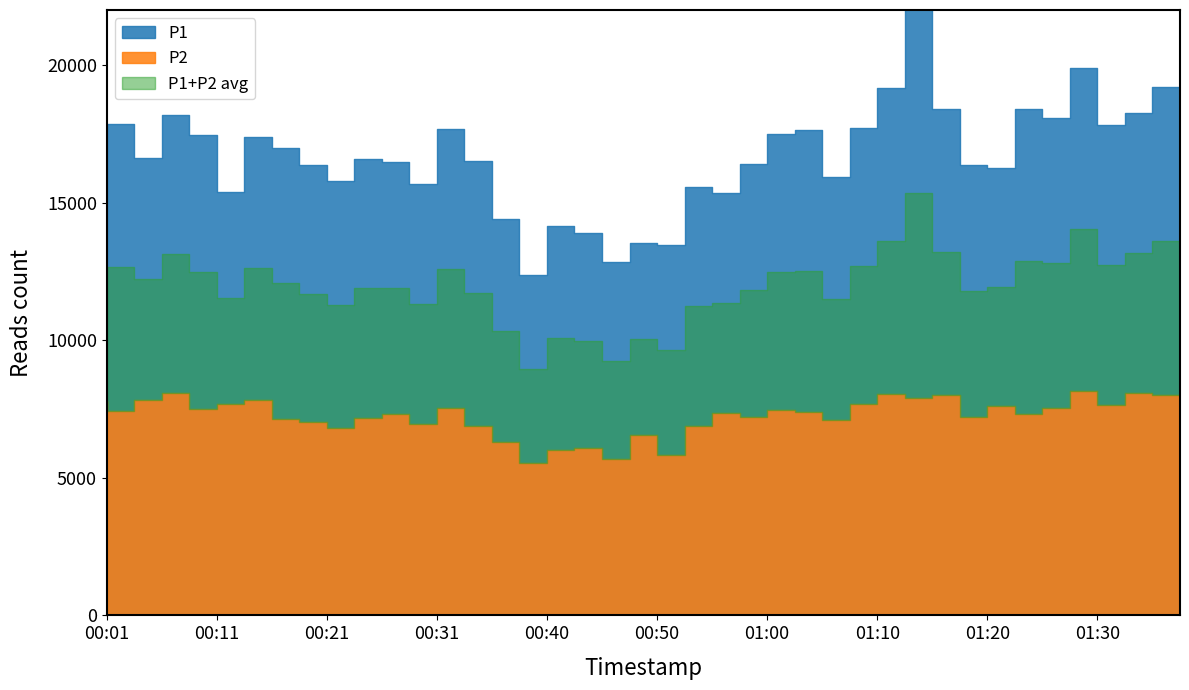

Between 00:21 and 01:05, which series saw the biggest shift?

P1